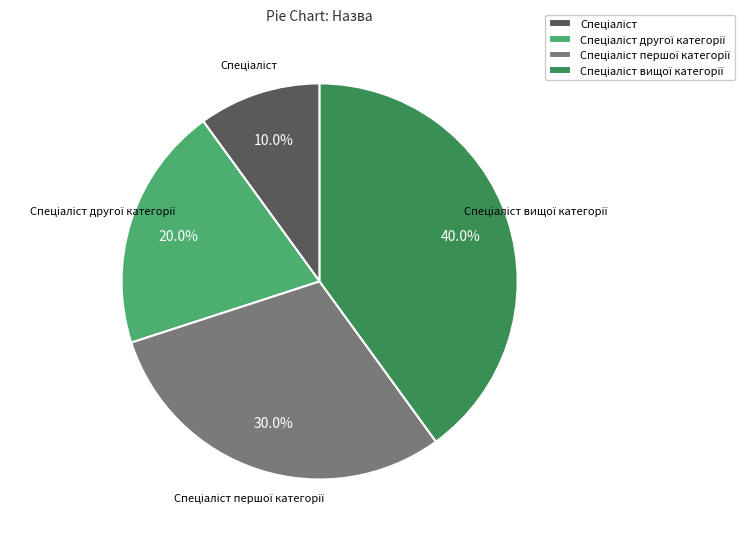

Is there a majority slice in this chart?

No